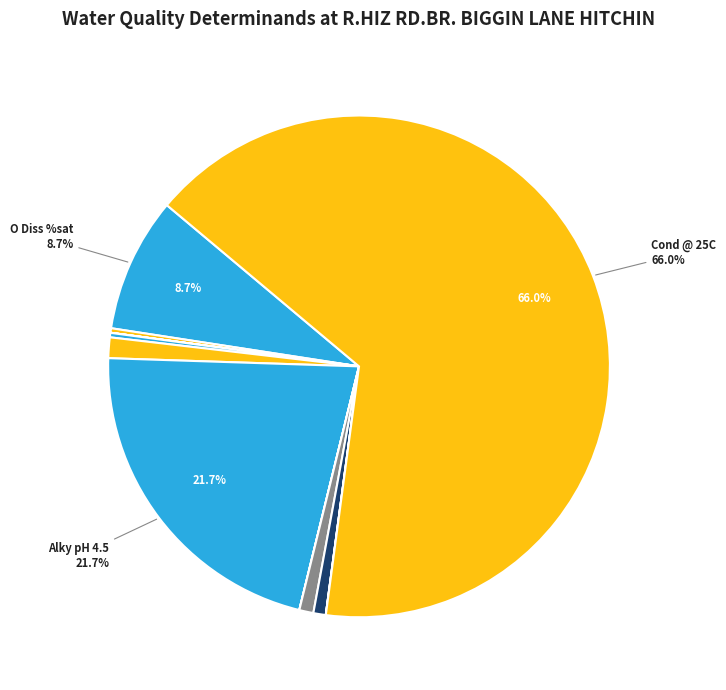

Which slice is the largest?

Cond @ 25C